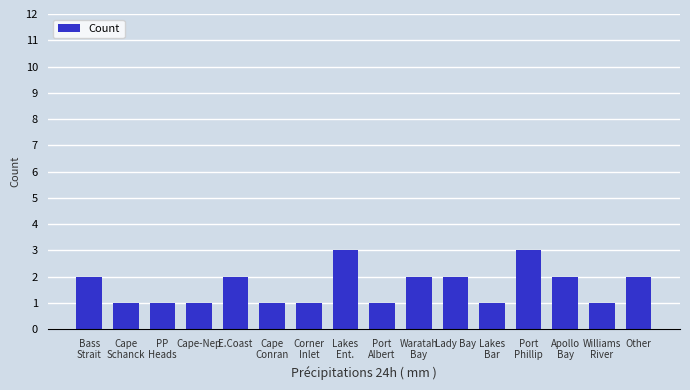

Reading left to right, extract all data points from this chart.

2	1	1	1	2	1	1	3	1	2	2	1	3	2	1	2